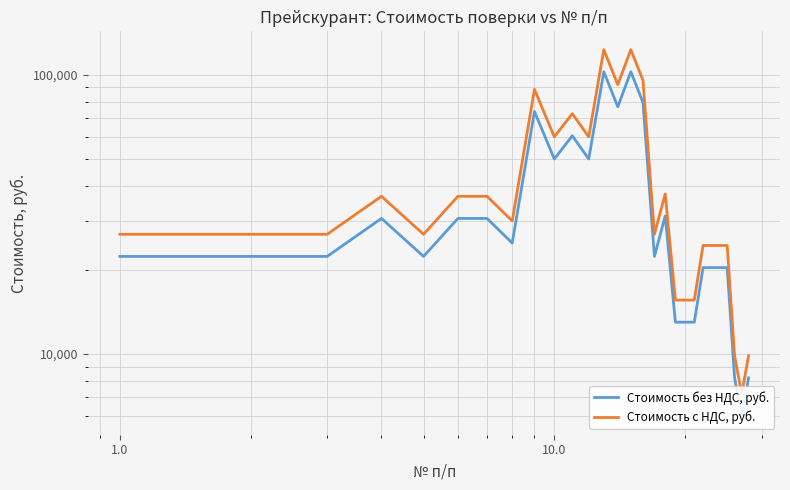

What is the maximum value for Стоимость без НДС, руб.?

102440